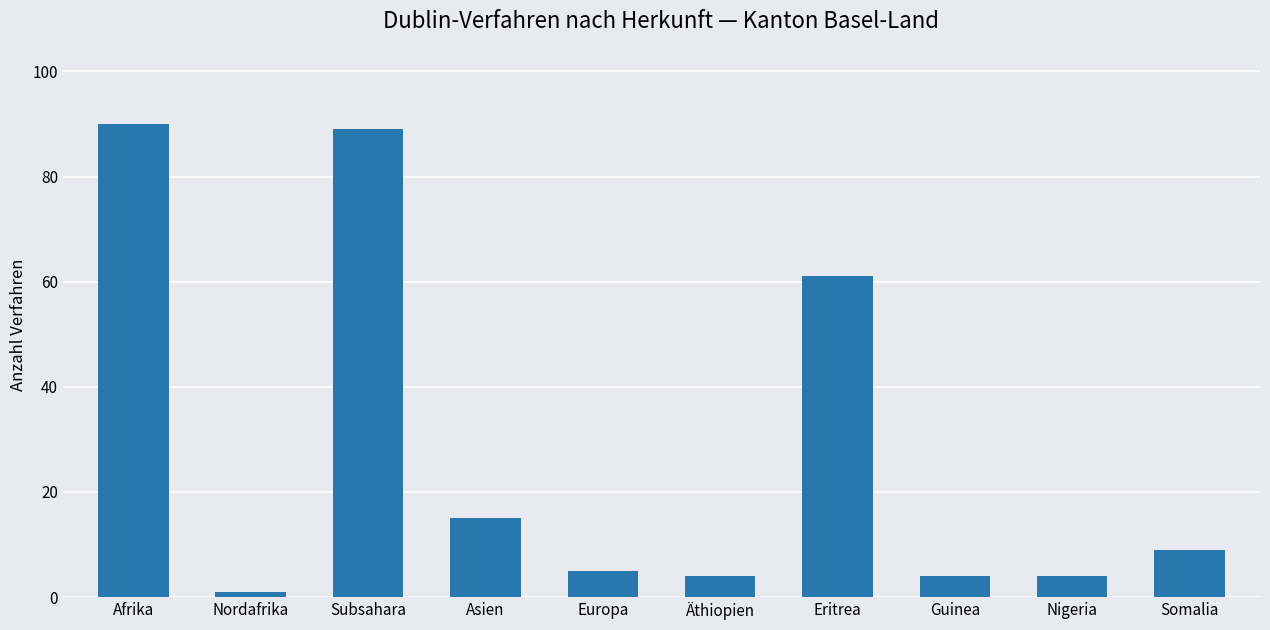

What is the maximum value shown in the chart?

90